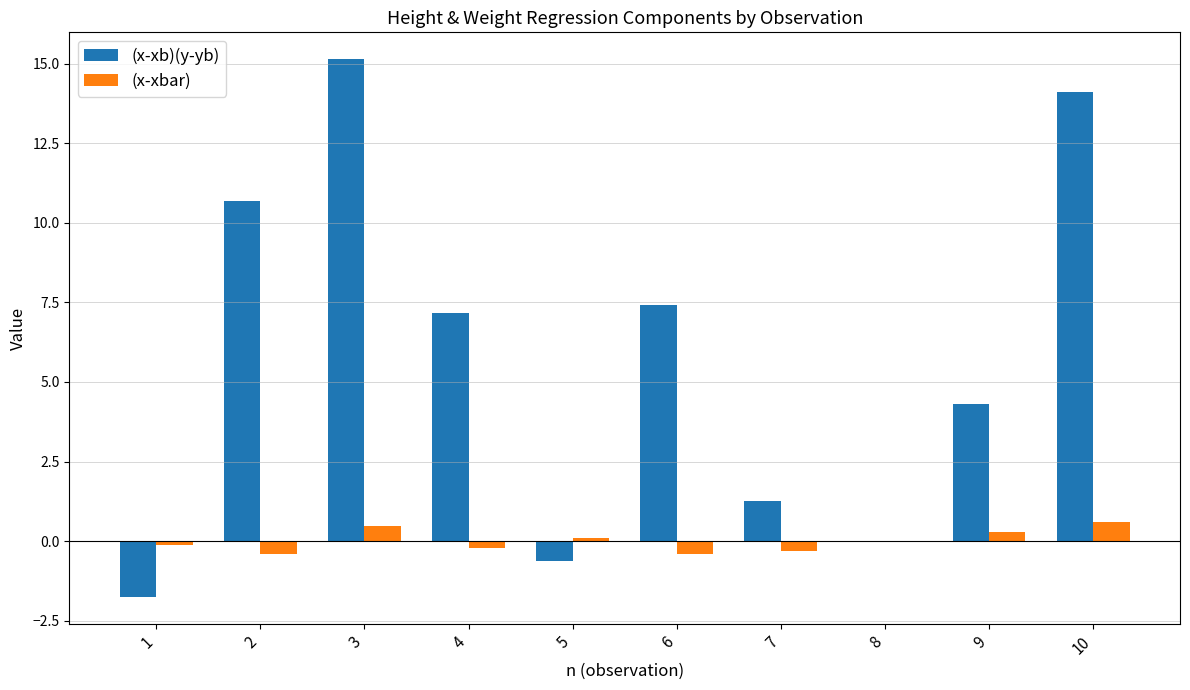

The value of (x-xb)(y-yb) at 7 is 2.1. True or false?

False